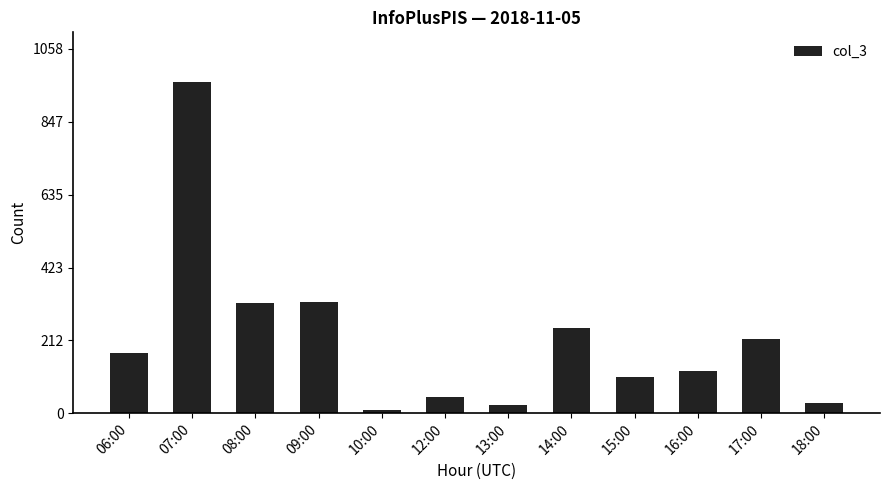

The value at 17:00 is 291. True or false?

False